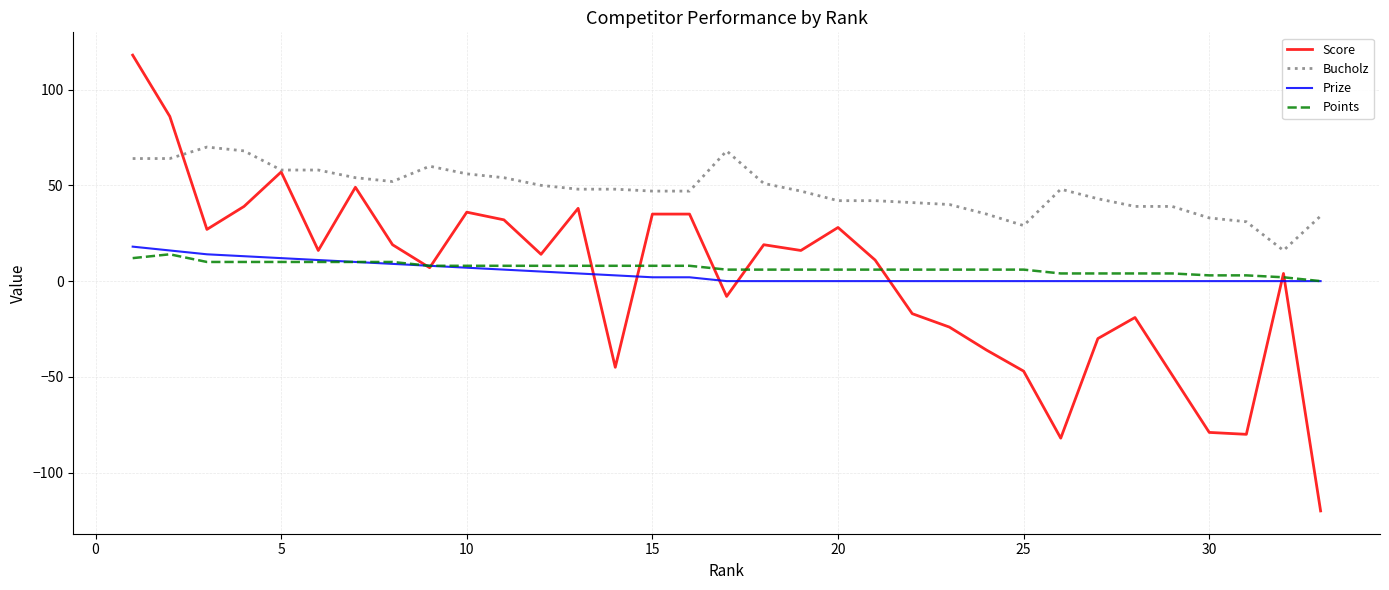

True or false: Bucholz and Points cross at least once.

False